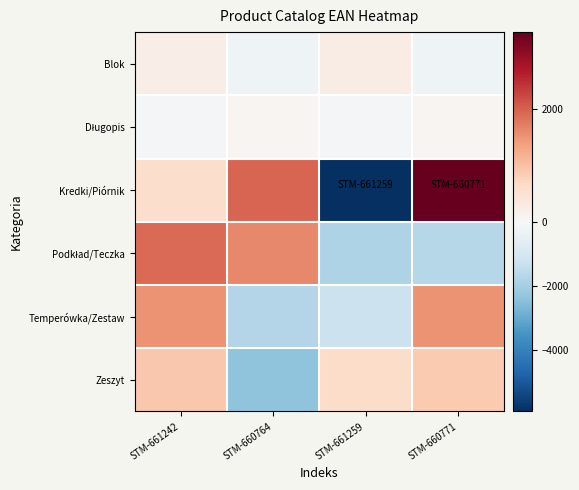

At which category does the chart reach its peak across all series?

STM-660771